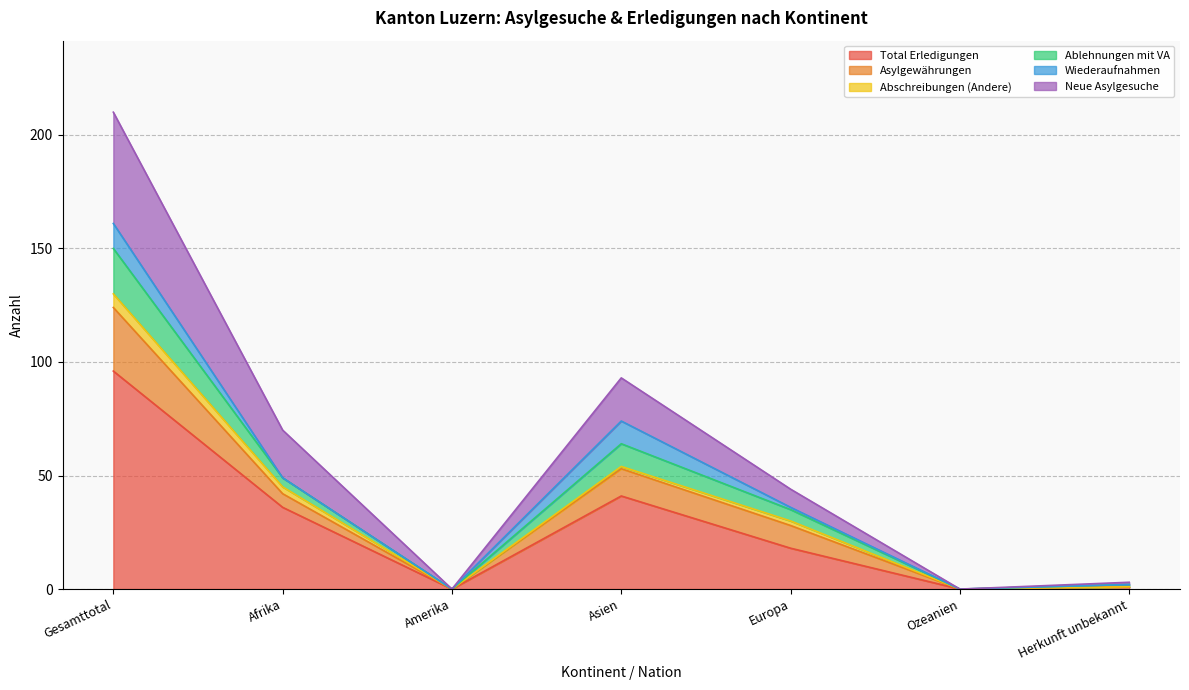

What are all the series names shown in the legend?

Total Erledigungen, Asylgewährungen, Abschreibungen (Andere), Ablehnungen mit VA, Wiederaufnahmen, Neue Asylgesuche